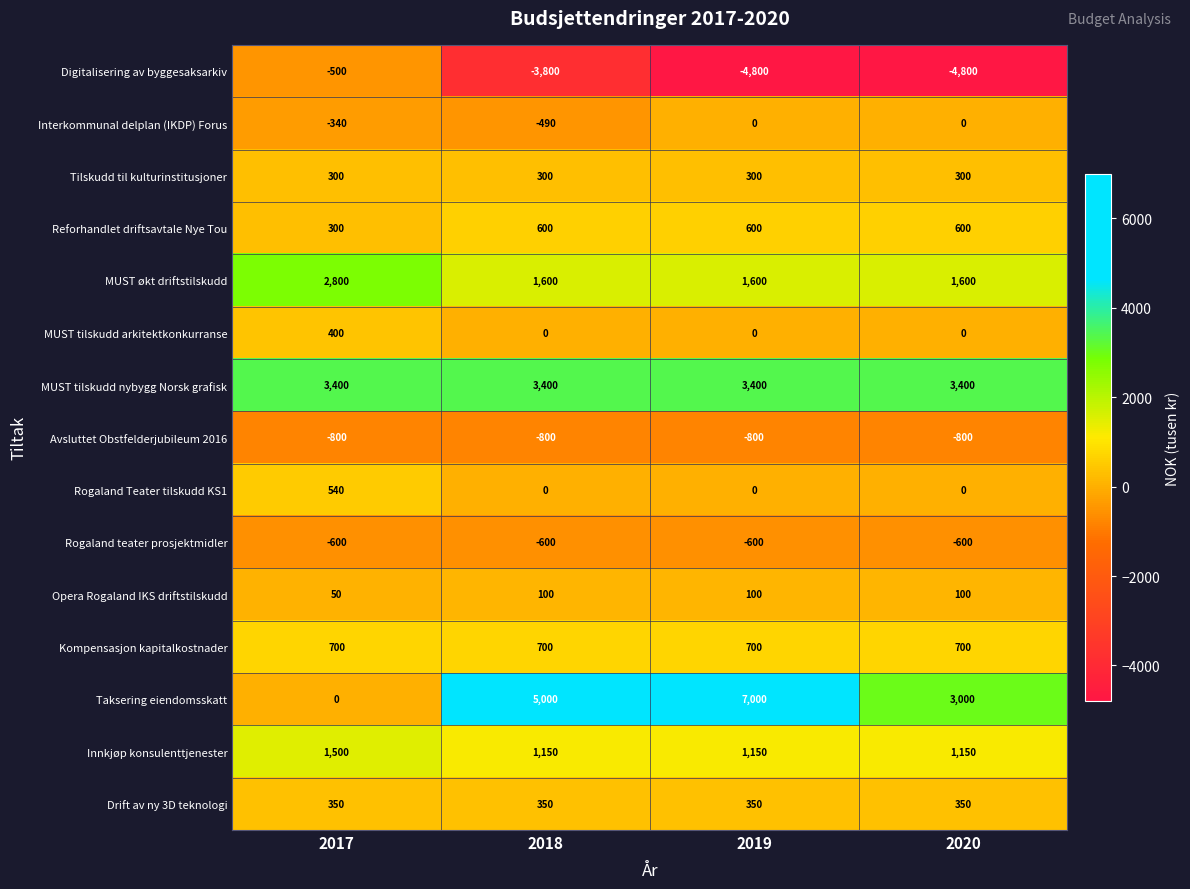

Which series has the largest total across all categories?

Taksering eiendomsskatt